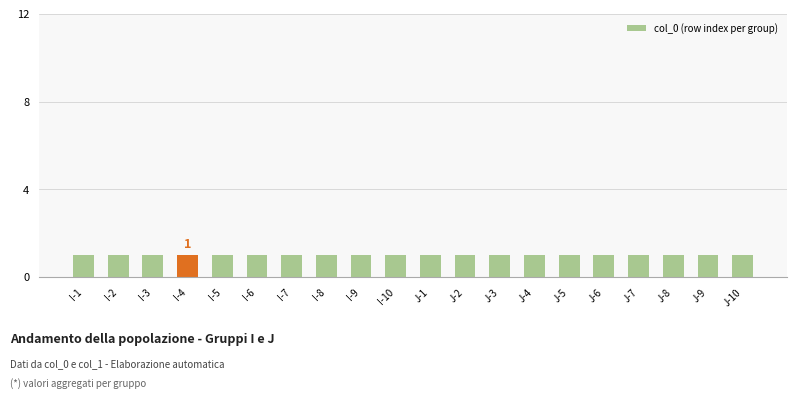

Are the bars grouped side by side (vs. stacked)?

Yes